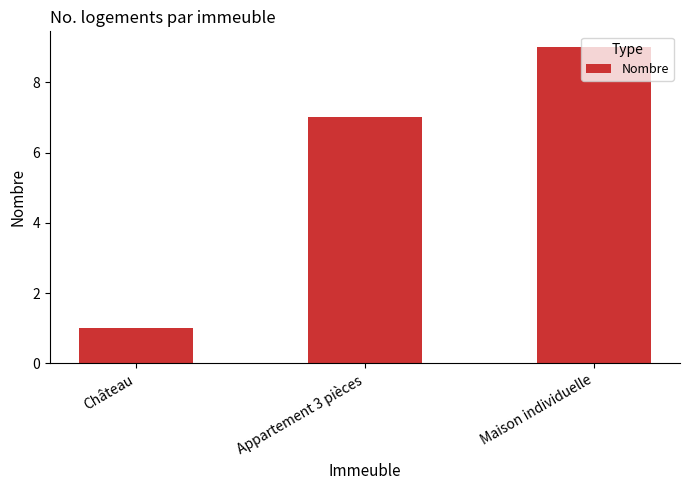

What is the change in value from Château to Appartement 3 pièces?

+6